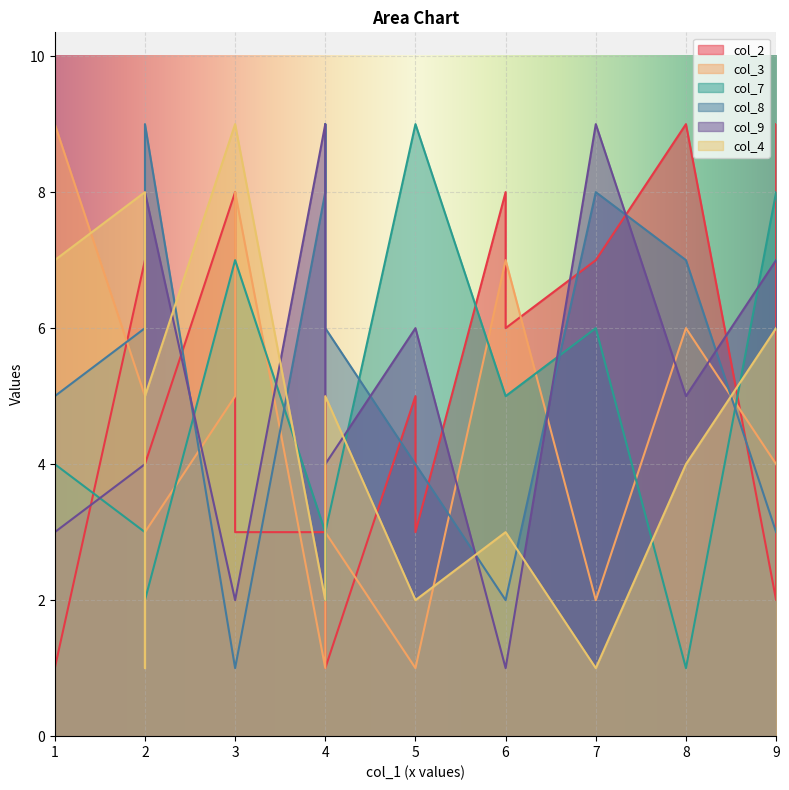

The col_7 series shows 2 at 4. True or false?

False